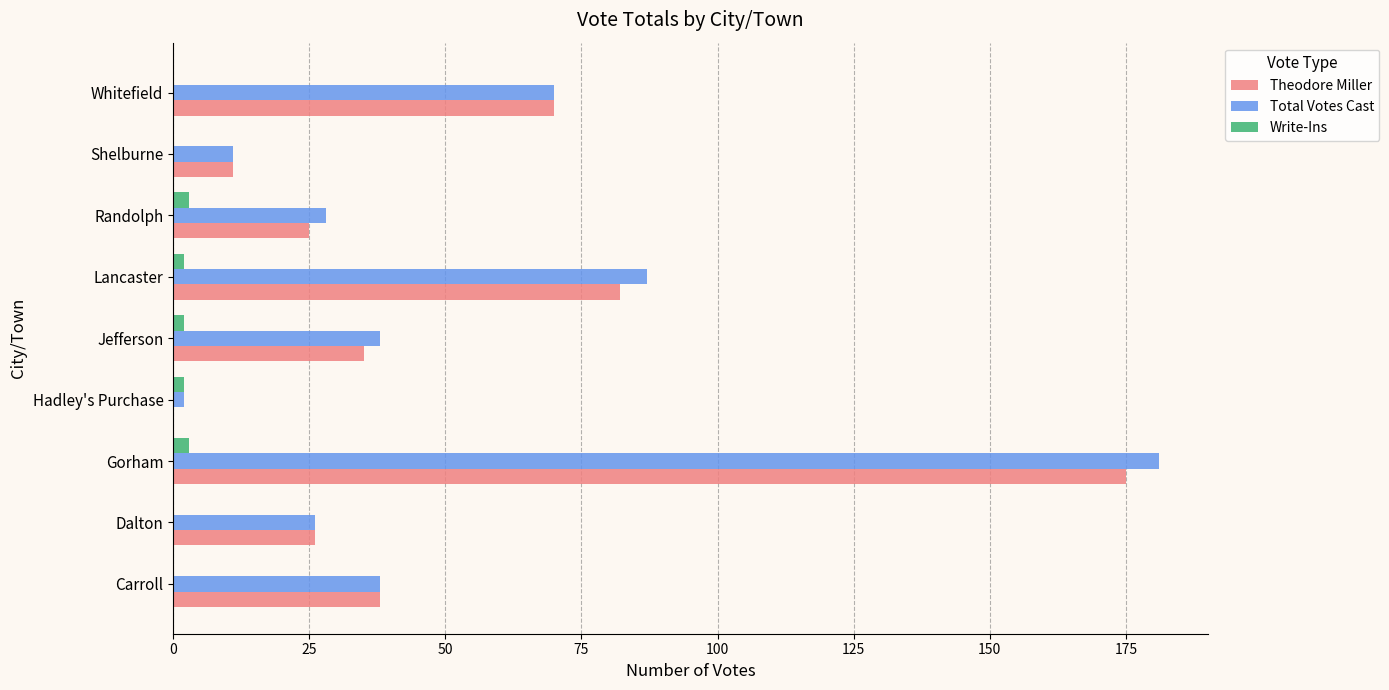

What is the sum of all Write-Ins values?

12